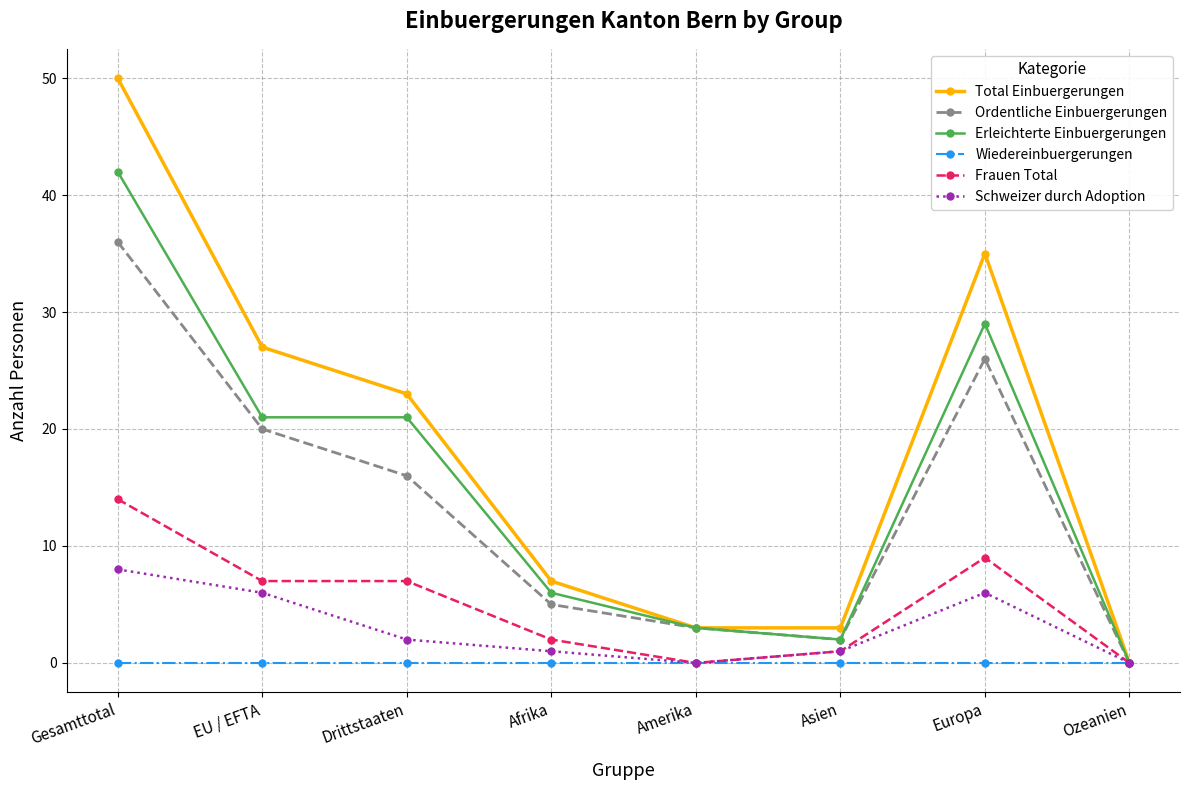

Reading left to right, what are all the values shown in this chart?

Total Einbuergerungen: Gesamttotal=50	EU / EFTA=27	Drittstaaten=23	Afrika=7	Amerika=3	Asien=3	Europa=35	Ozeanien=0
Ordentliche Einbuergerungen: Gesamttotal=36	EU / EFTA=20	Drittstaaten=16	Afrika=5	Amerika=3	Asien=2	Europa=26	Ozeanien=0
Erleichterte Einbuergerungen: Gesamttotal=42	EU / EFTA=21	Drittstaaten=21	Afrika=6	Amerika=3	Asien=2	Europa=29	Ozeanien=0
Wiedereinbuergerungen: Gesamttotal=0	EU / EFTA=0	Drittstaaten=0	Afrika=0	Amerika=0	Asien=0	Europa=0	Ozeanien=0
Frauen Total: Gesamttotal=14	EU / EFTA=7	Drittstaaten=7	Afrika=2	Amerika=0	Asien=1	Europa=9	Ozeanien=0
Schweizer durch Adoption: Gesamttotal=8	EU / EFTA=6	Drittstaaten=2	Afrika=1	Amerika=0	Asien=1	Europa=6	Ozeanien=0